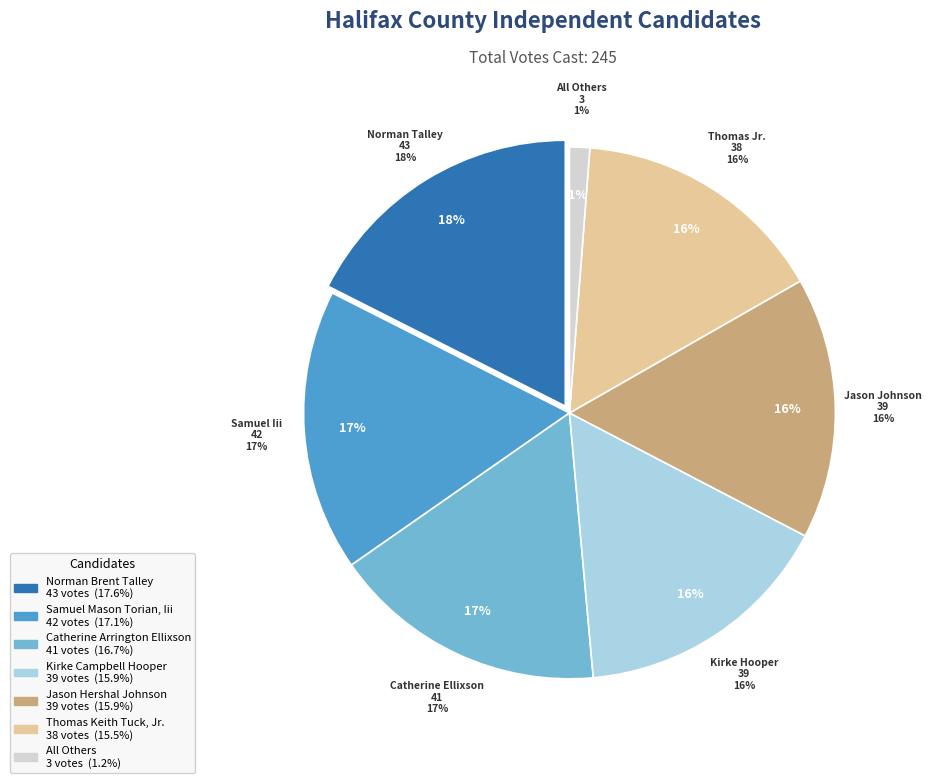

True or false: Norman Brent Talley accounts for 24% of the total.

False